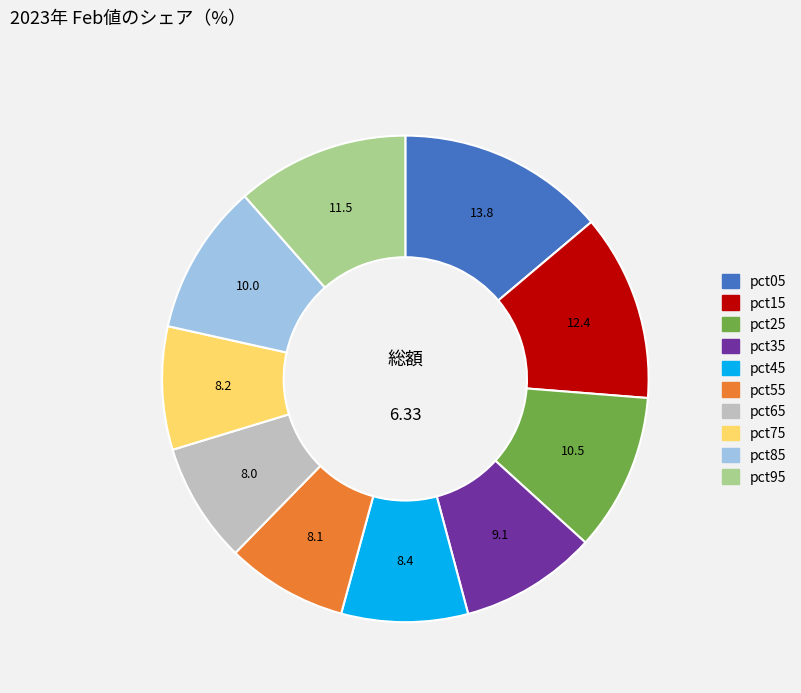

How many slices are in this pie chart?

10